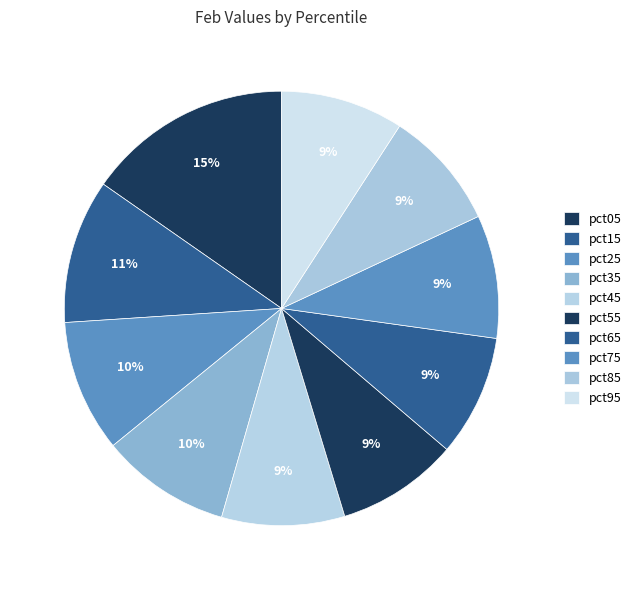

Count the number of slices in the pie.

10